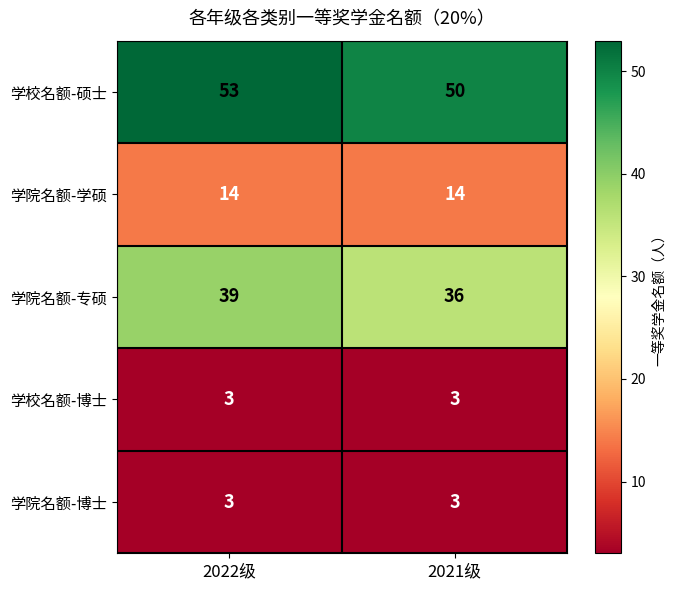

Reading right to left, what are all the values shown in this chart?

学校名额-硕士: 2021级=50	2022级=53
学院名额-学硕: 2021级=14	2022级=14
学院名额-专硕: 2021级=36	2022级=39
学校名额-博士: 2021级=3	2022级=3
学院名额-博士: 2021级=3	2022级=3